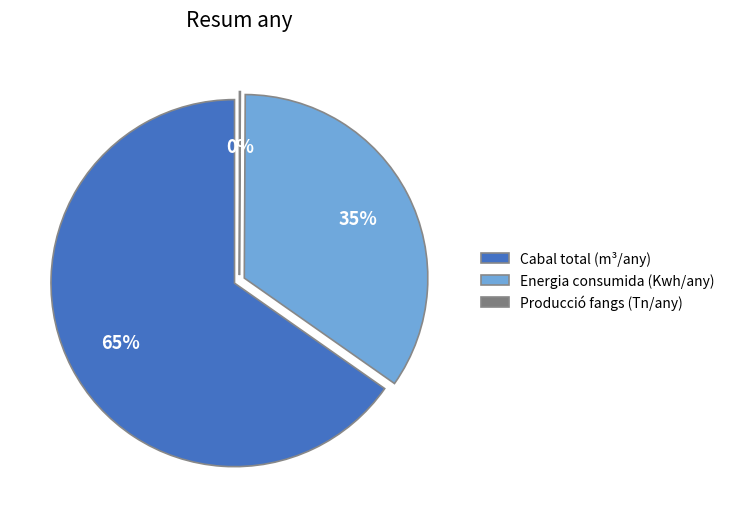

To the nearest percent, what is the difference between the Producció fangs (Tn/any) and Energia consumida (Kwh/any) slice percentages?

35%